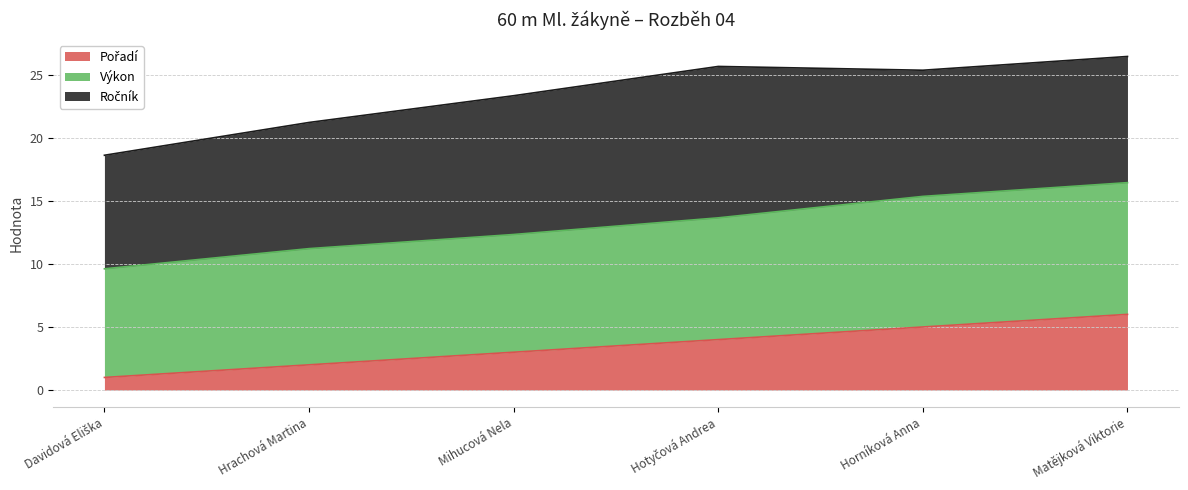

Does the chart display data point markers on the line(s)?

No